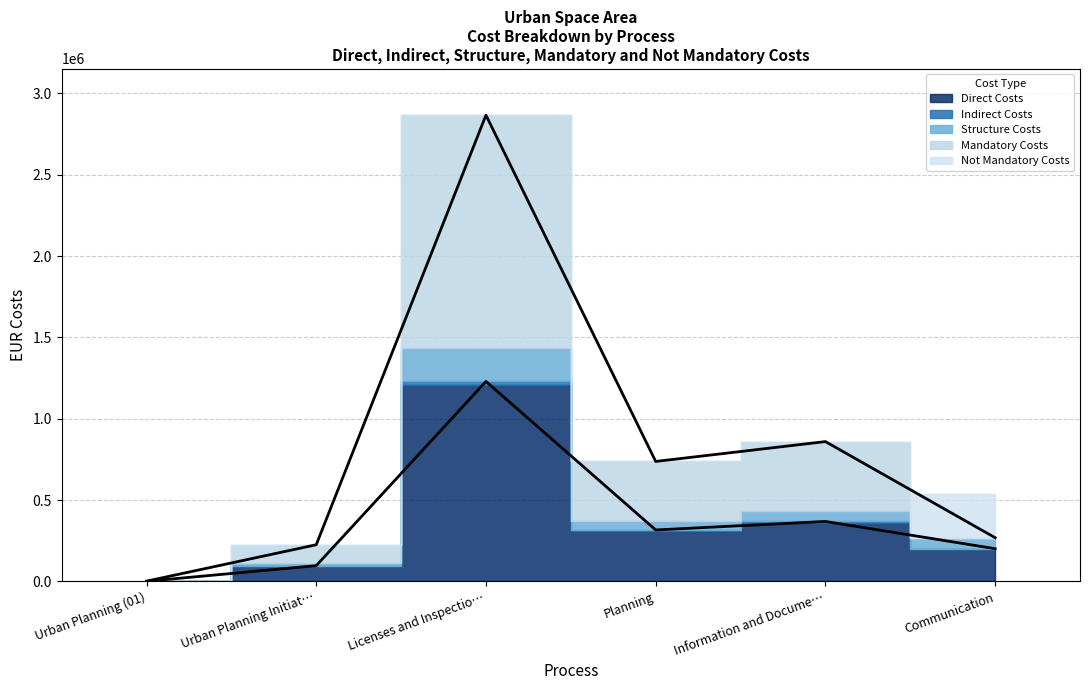

The eurStructureCosts series shows 96565.2 at Communication. True or false?

False